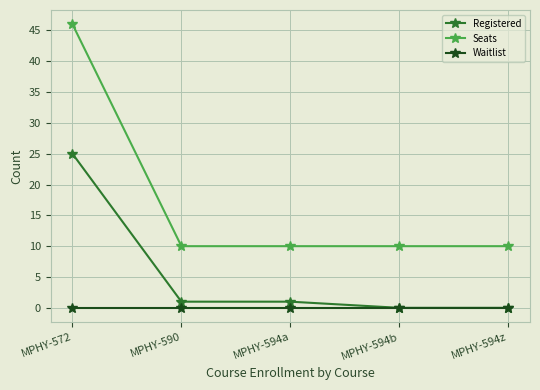

Which series has the largest total across all categories?

Seats